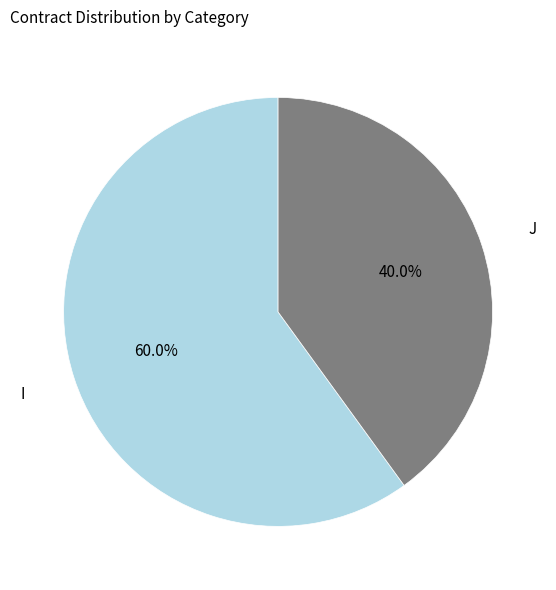

To the nearest percent, what percentage of the pie is I?

60%